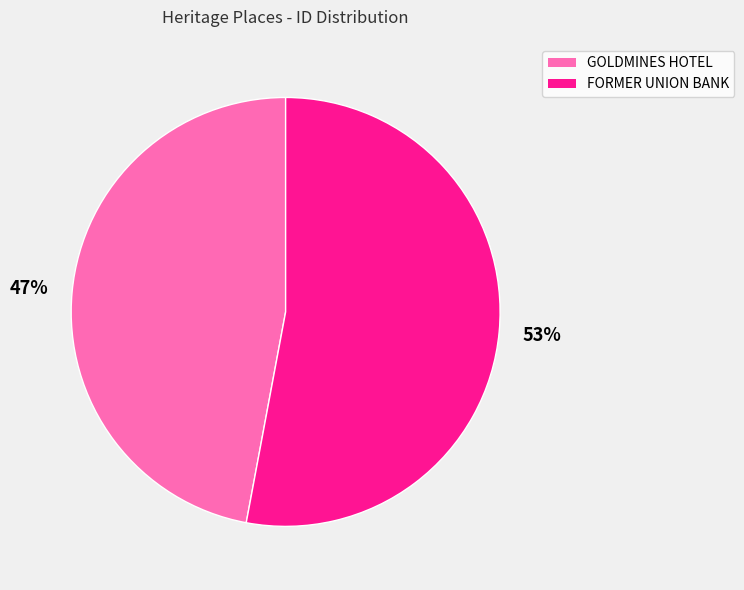

Which has a higher value, GOLDMINES HOTEL or FORMER UNION BANK?

FORMER UNION BANK